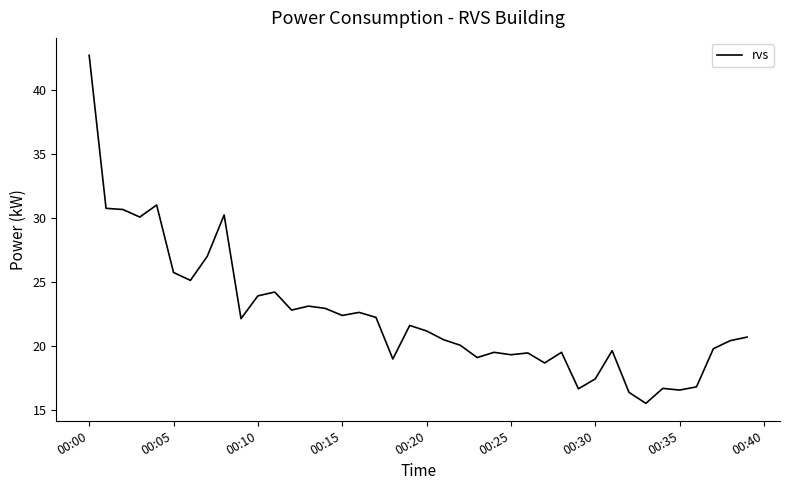

What is the minimum value shown in the chart?

15.5